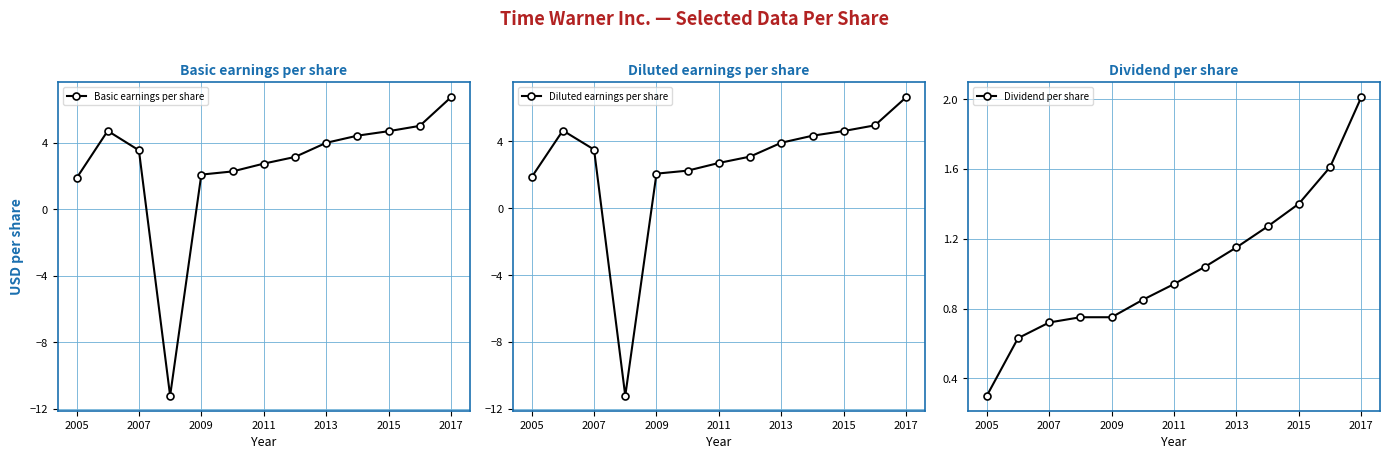

True or false: Dividend per share and Basic earnings per share cross at least once.

True